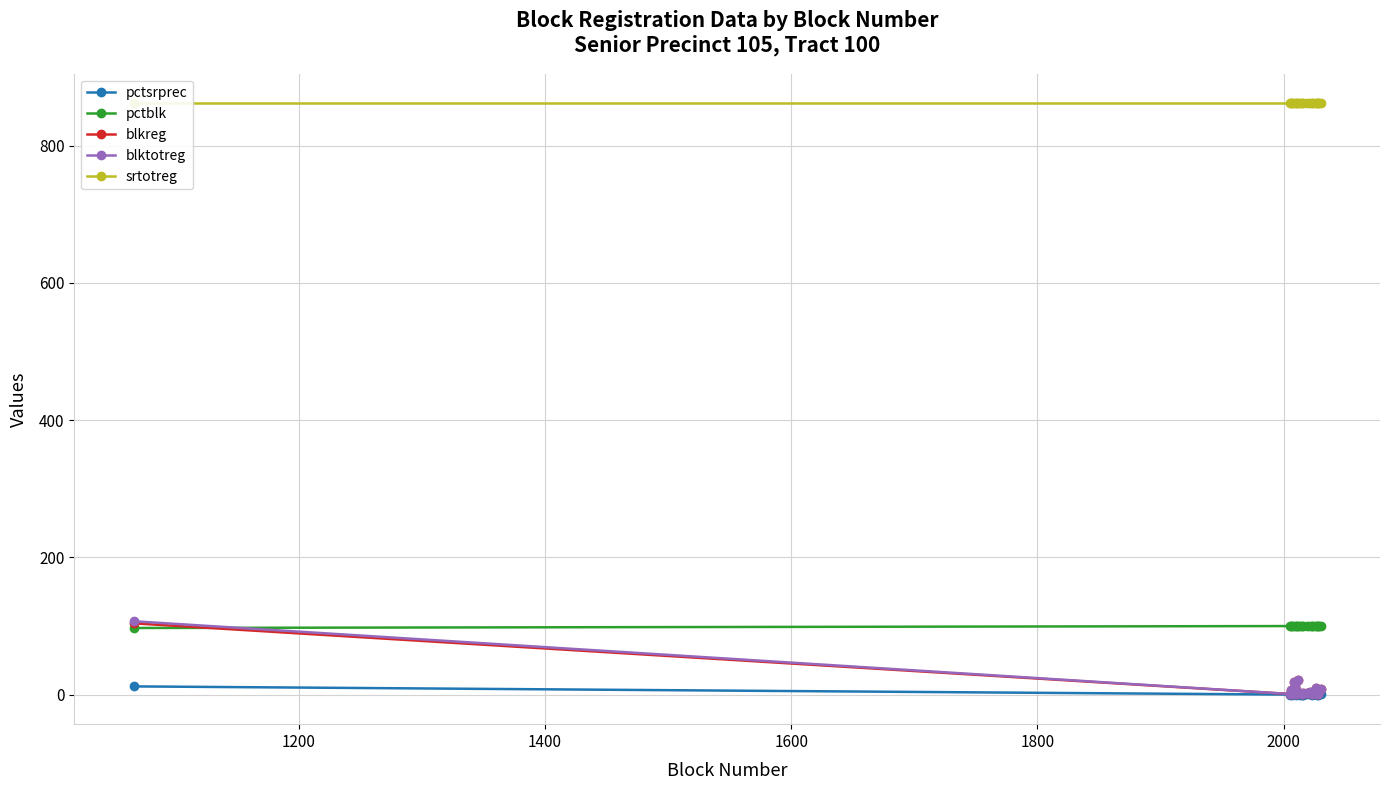

How many intersections are there between blktotreg and pctblk?

1